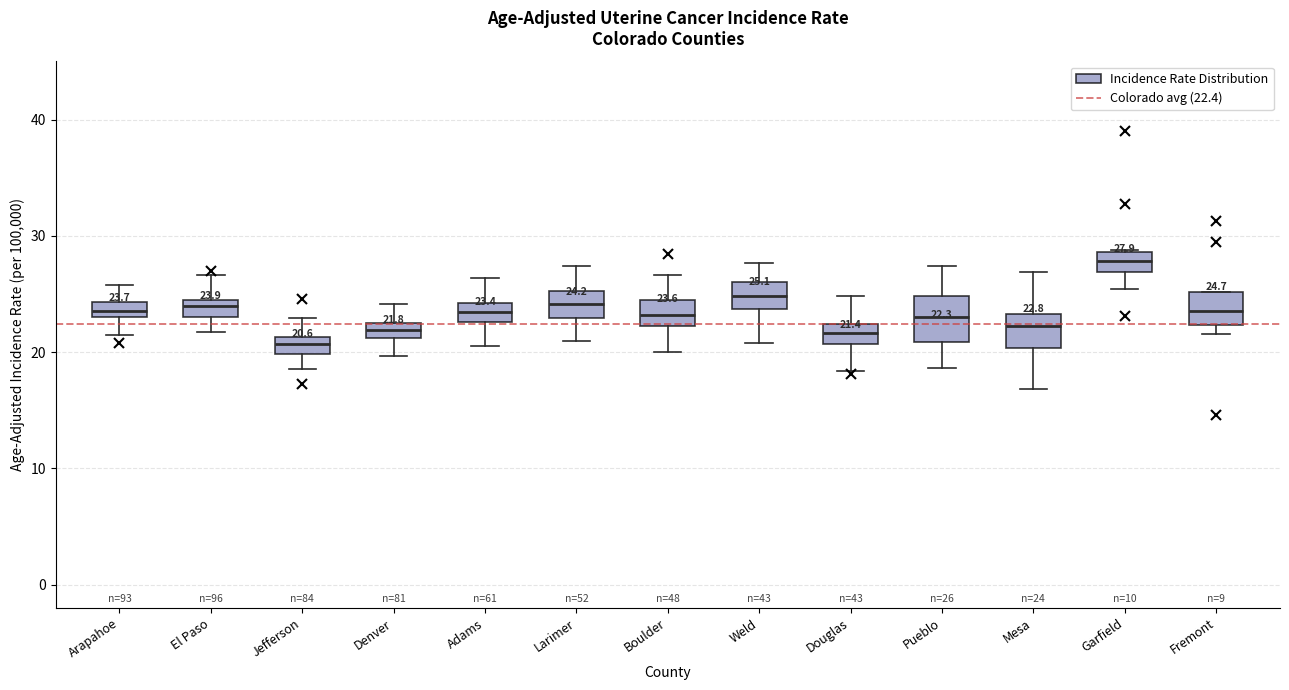

Comparing the boxes themselves (not the whiskers), which one is the tallest?

Pueblo